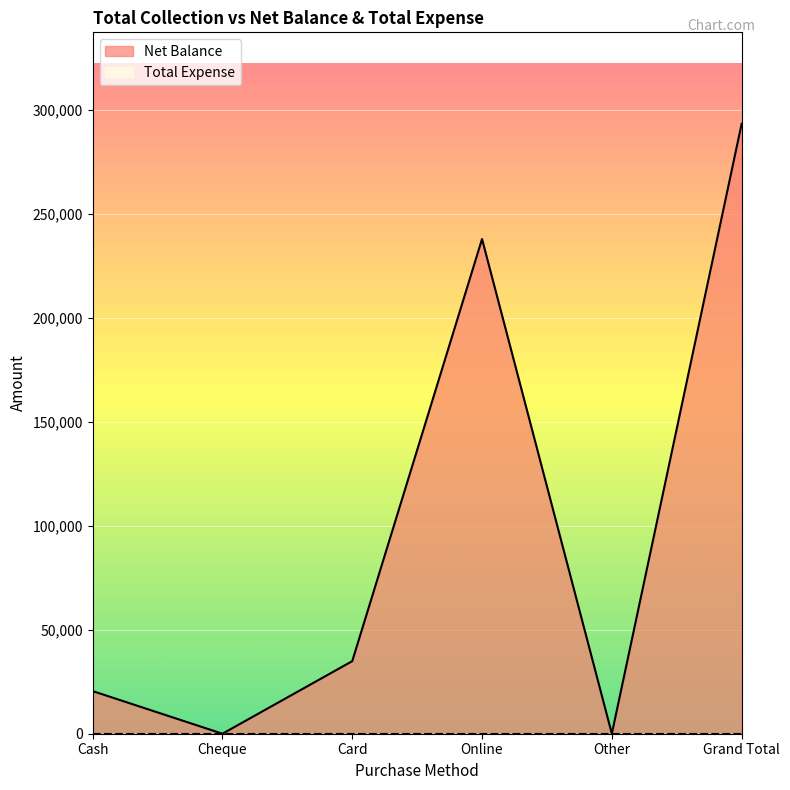

What is the change in value from Cash to Online?

+217400